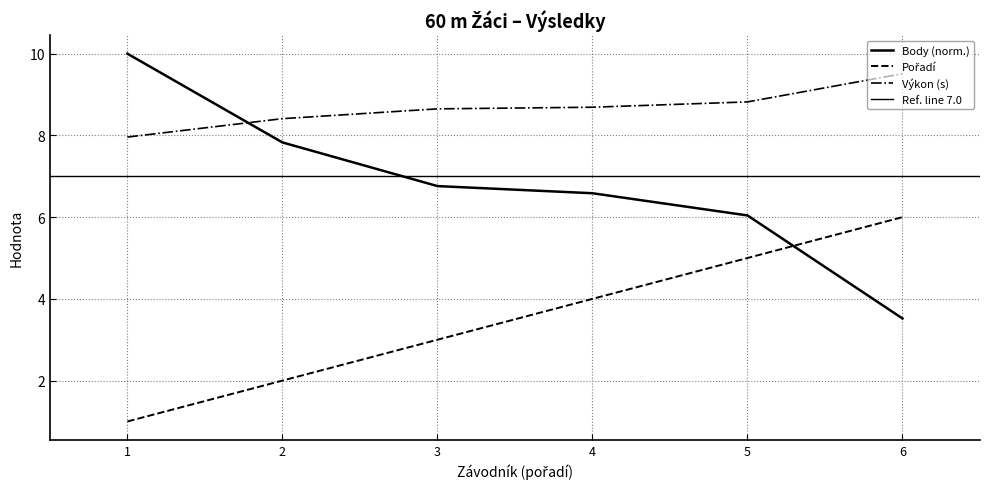

Which series has the largest total across all categories?

Výkon